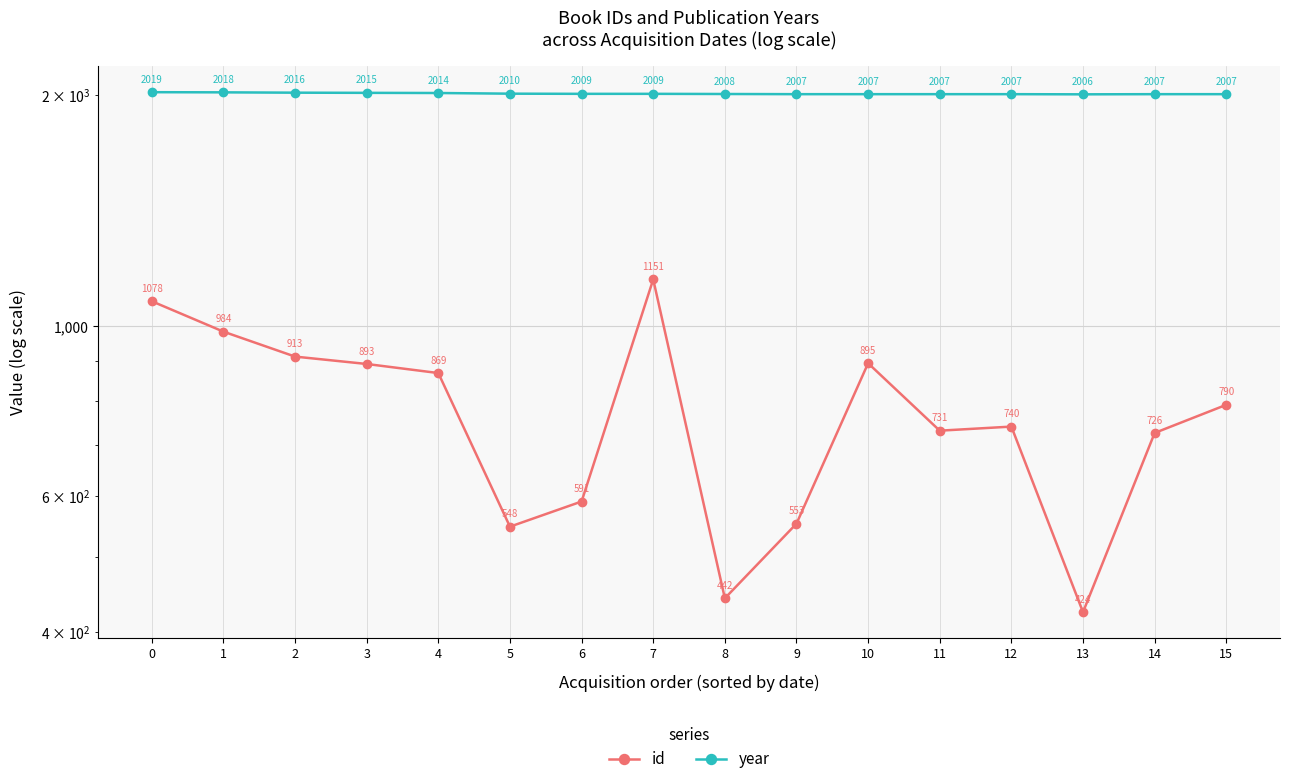

Between 5 and 11, which series saw the biggest shift?

id